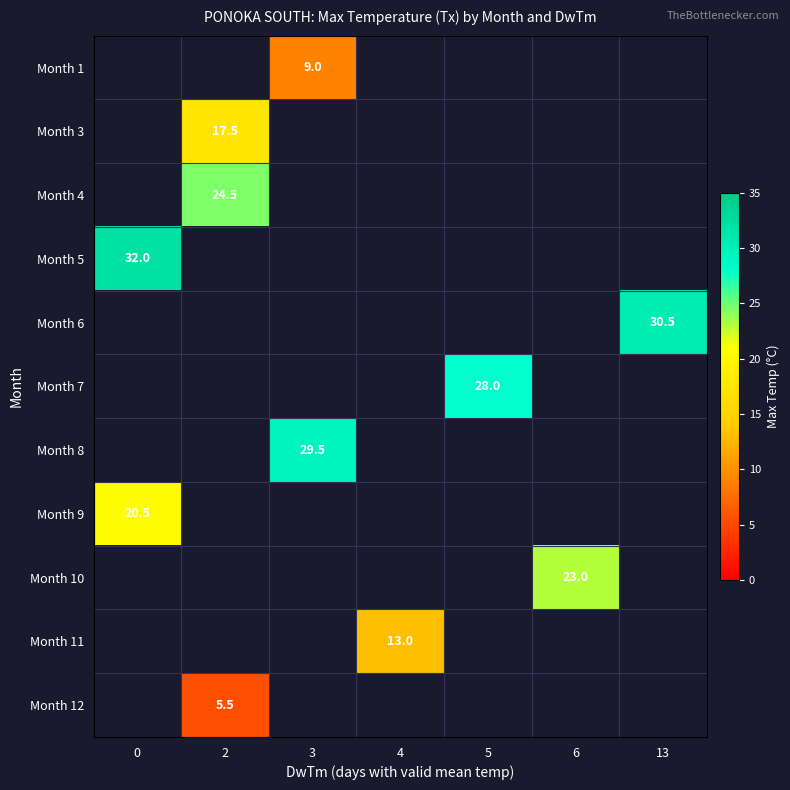

Which has a higher value, 2 or 6?

6